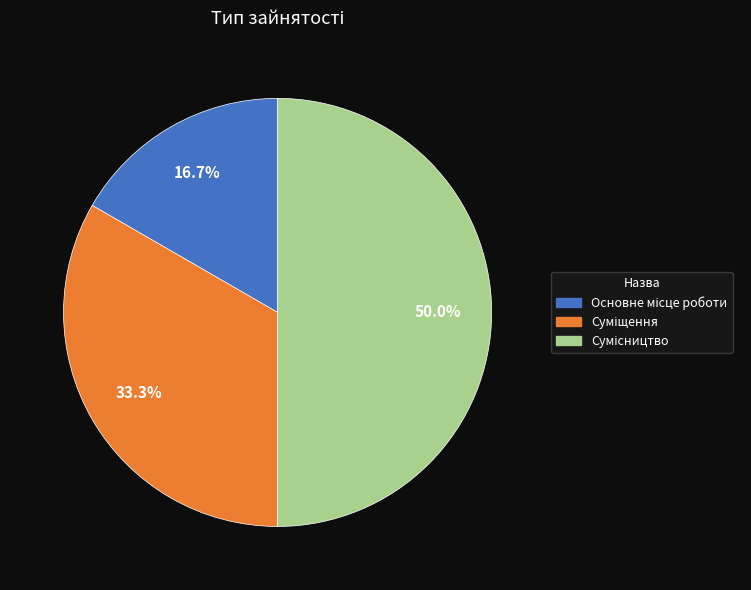

Rank the categories by value from highest to lowest.

Сумісництво, Суміщення, Основне місце роботи